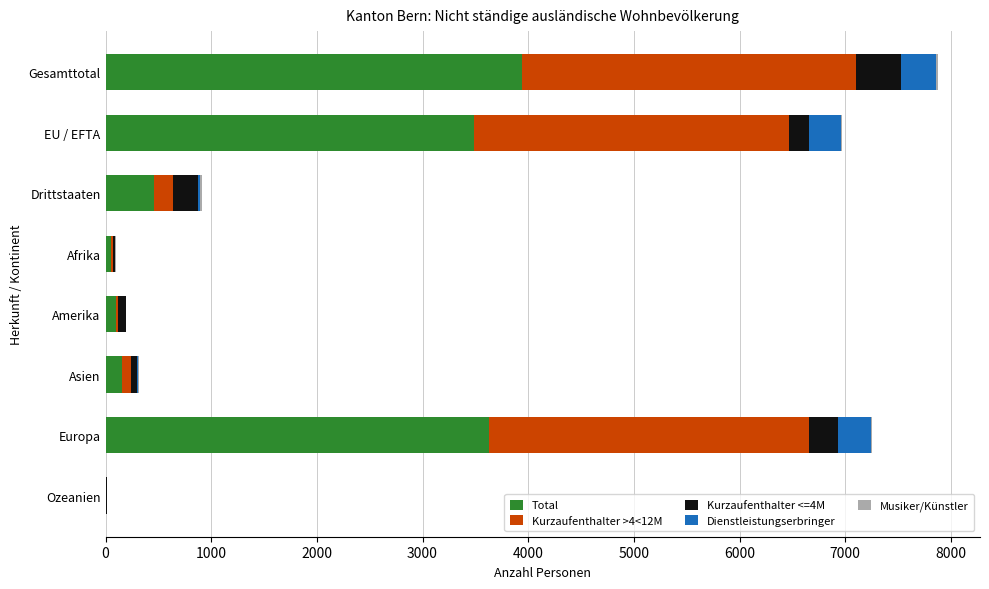

How many series are shown in this chart?

5